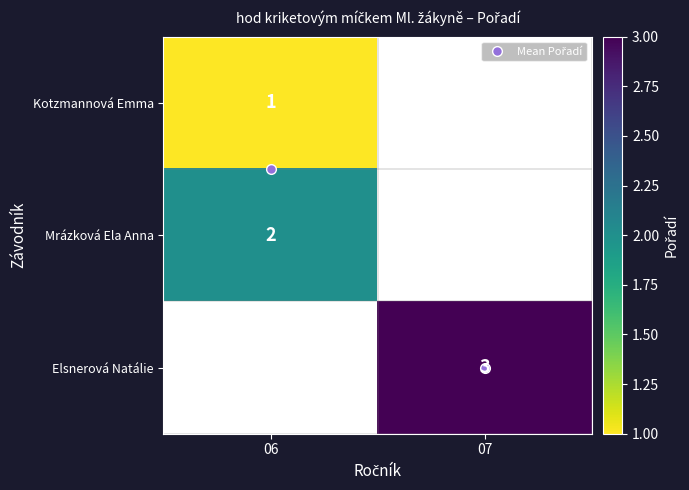

The value of Mrázková Ela Anna at 06 is 2.0. True or false?

True